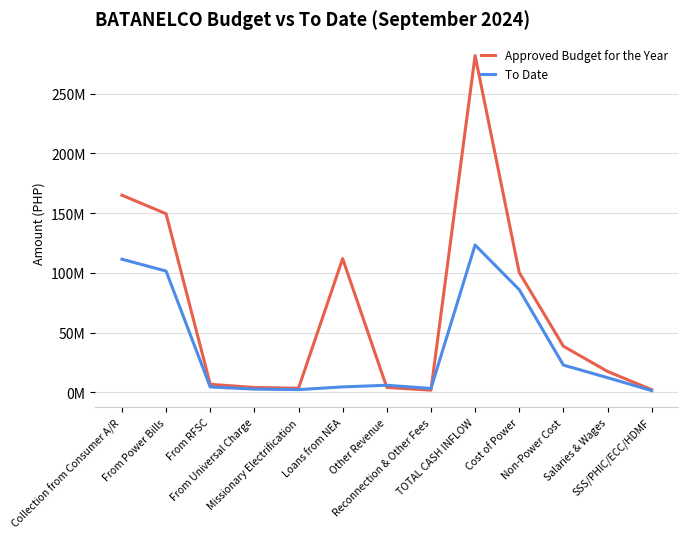

What is the value of the To Date point at the 11th from the left?

22764765.0